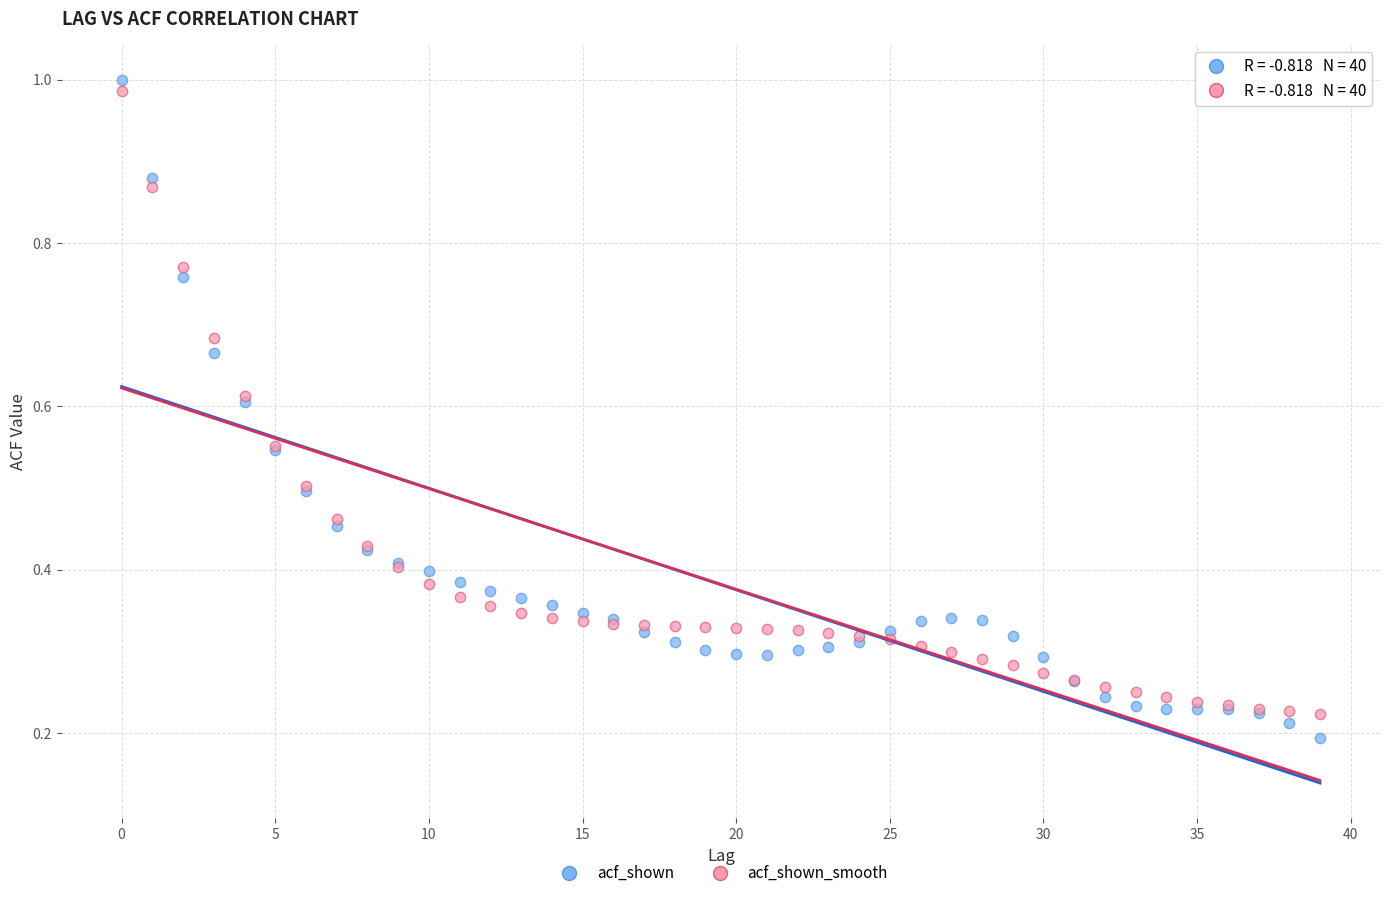

Which series has the largest Y range (max minus min)?

acf_shown